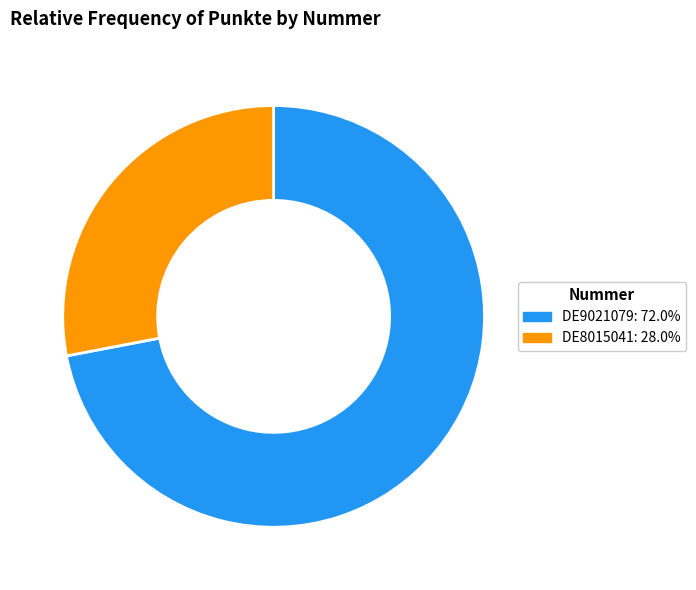

Which slice represents more than half of the pie?

DE9021079